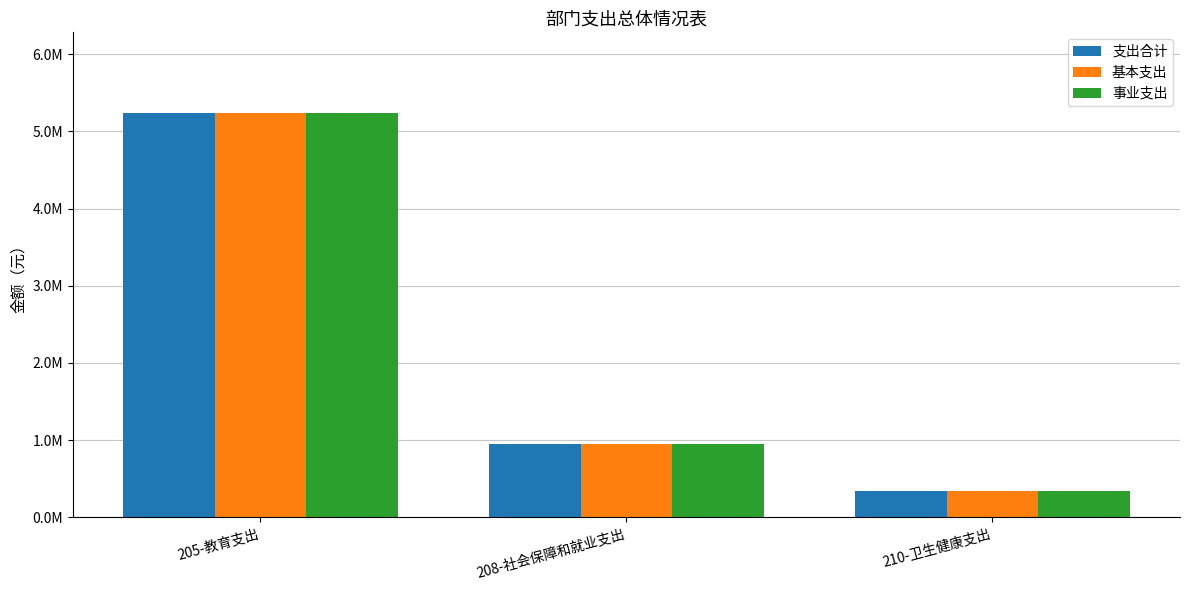

At which label does 支出合计 first exceed 947422?

205-教育支出